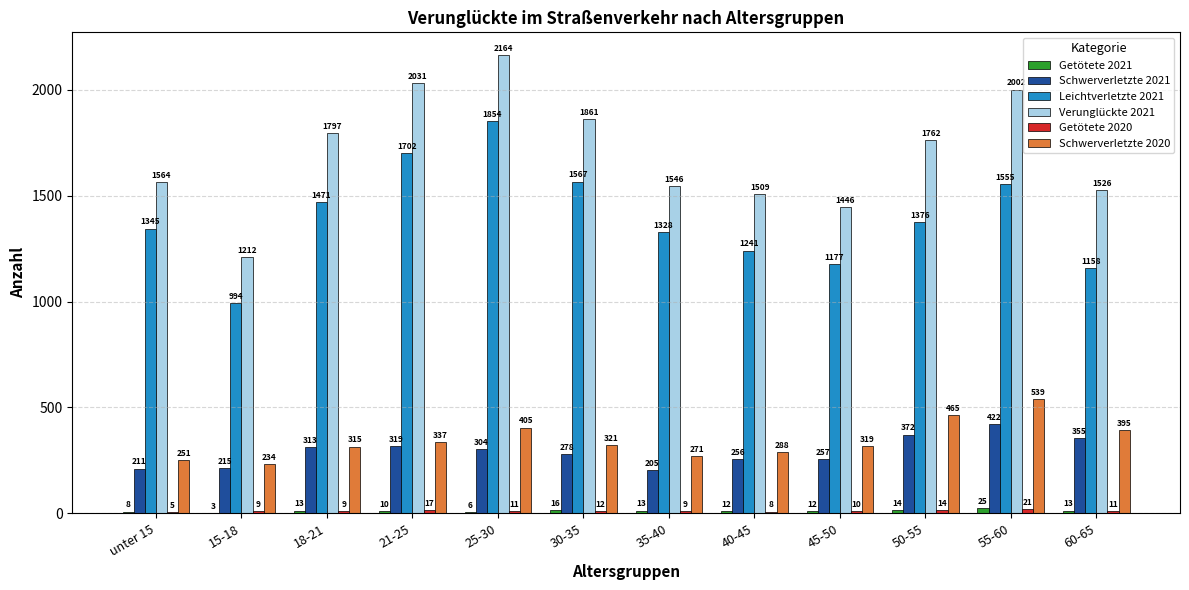

What is the maximum value for Schwerverletzte 2020?

539